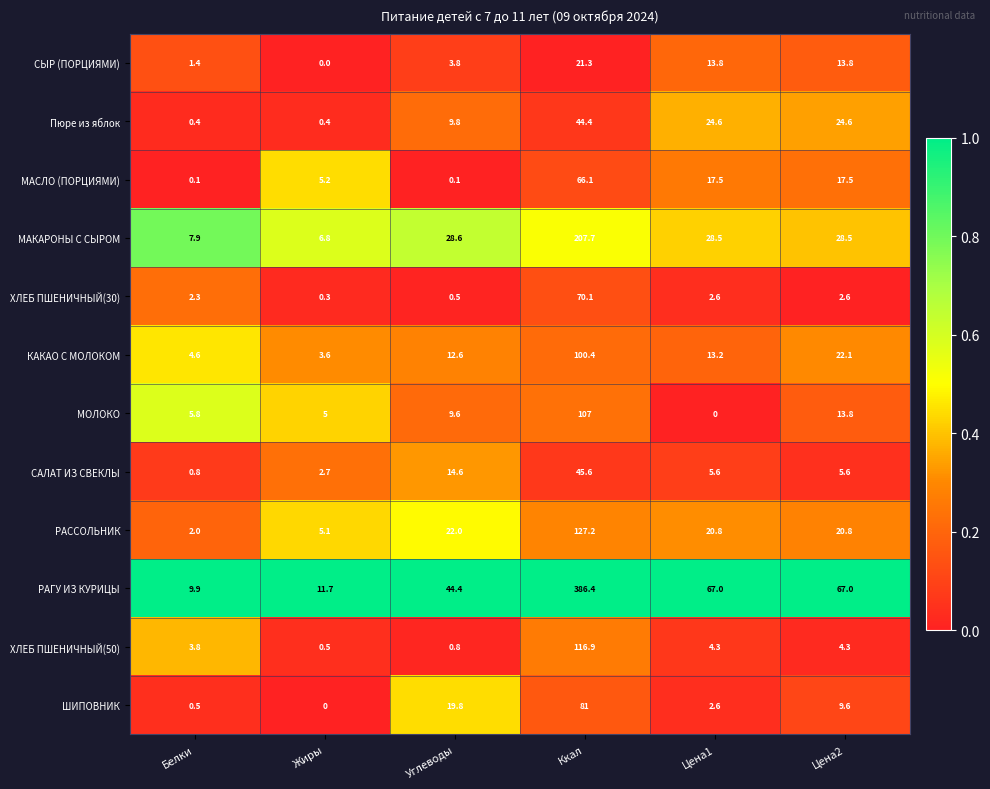

Which series has the widest spread of values?

РАГУ ИЗ КУРИЦЫ